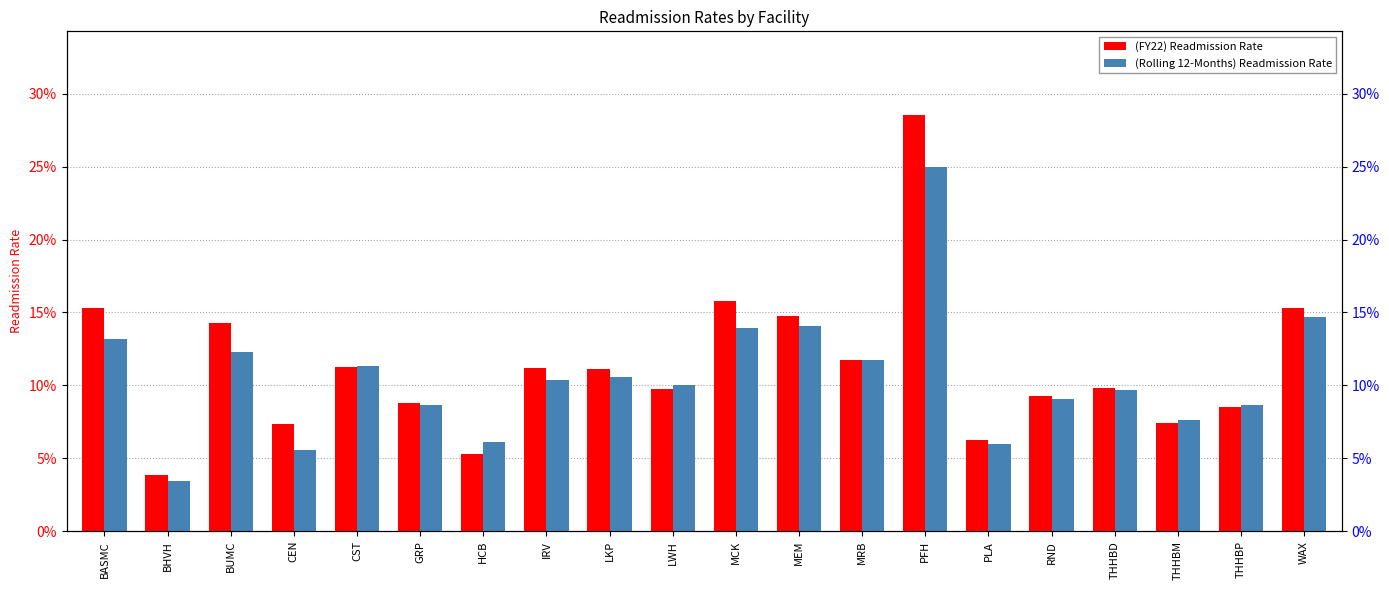

Read the (FY22) Readmission Rate value at THHBM.

0.1